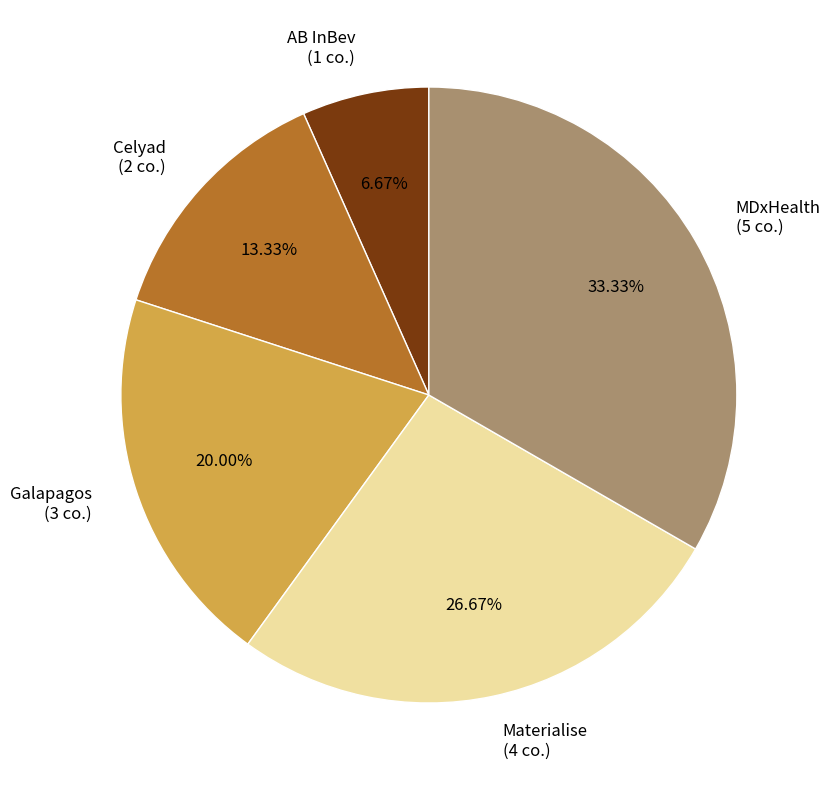

Rank the categories by value from highest to lowest.

MDxHealth, Materialise, Galapagos, Celyad, AB InBev